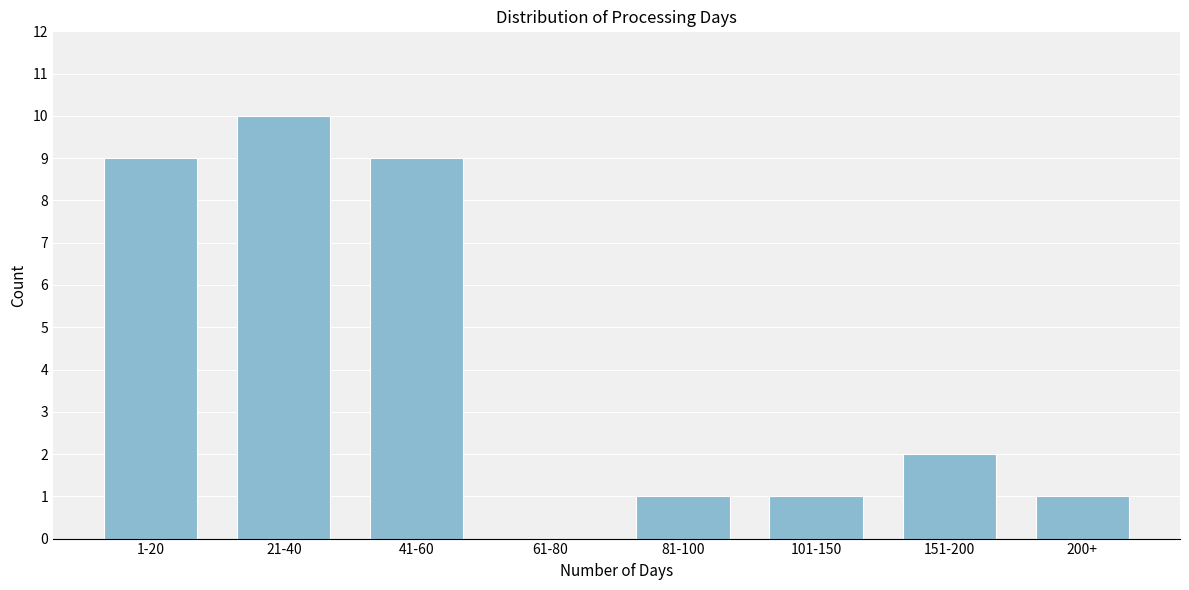

Reading right to left, what are all the values shown in this chart?

200+=1	151-200=2	101-150=1	81-100=1	61-80=0	41-60=9	21-40=10	1-20=9